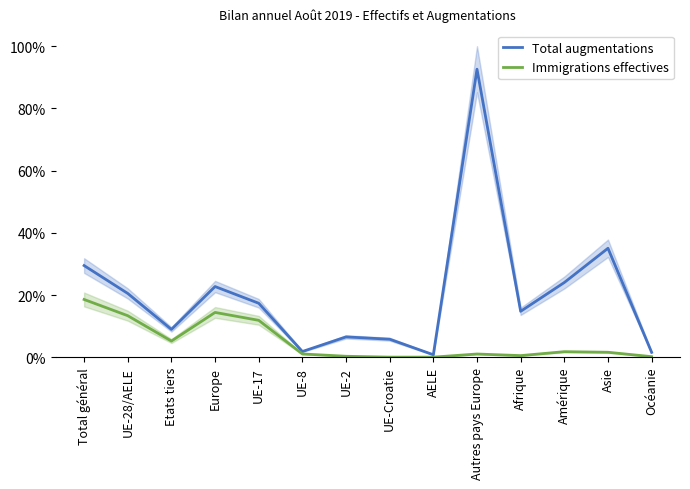

Reading right to left, extract all data points from this chart.

Total augmentations: Océanie=1.6	Asie=35.0	Amérique=24.0	Afrique=14.8	Autres pays Europe=92.6	AELE=0.8	UE-Croatie=5.8	UE-2=6.6	UE-8=1.9	UE-17=17.4	Europe=22.7	Etats tiers=9.0	UE-28/AELE=20.5	Total général=29.5
Immigrations effectives: Océanie=0.2	Asie=1.6	Amérique=1.8	Afrique=0.5	Autres pays Europe=1.1	AELE=0.0	UE-Croatie=0.0	UE-2=0.3	UE-8=1.1	UE-17=11.9	Europe=14.4	Etats tiers=5.2	UE-28/AELE=13.4	Total général=18.6